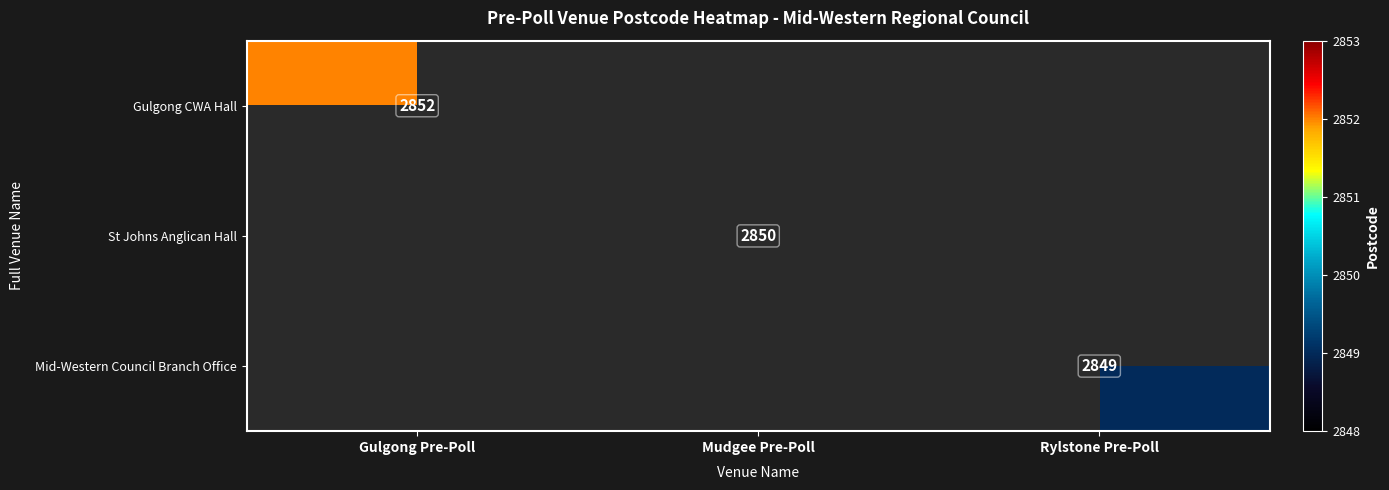

Which has a higher value, Mudgee Pre-Poll or Gulgong Pre-Poll?

Gulgong Pre-Poll